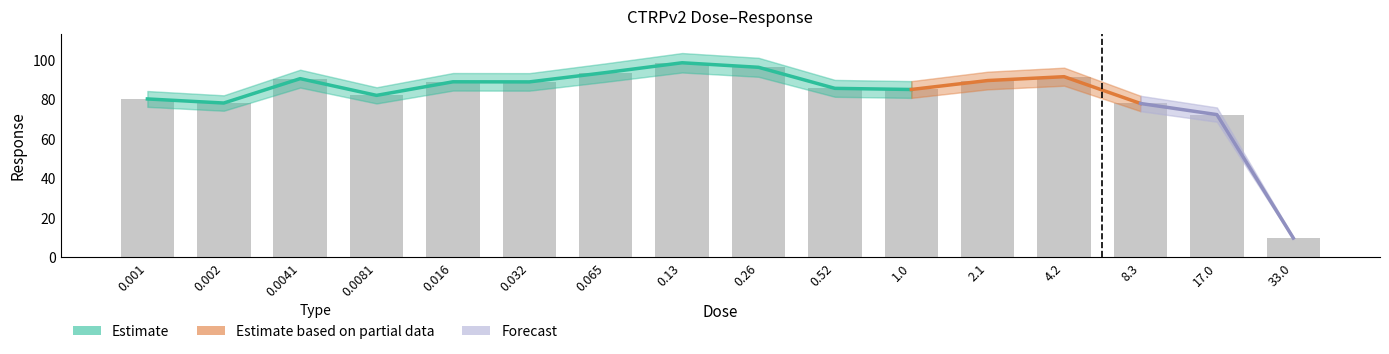

How many bars are there in total?

16